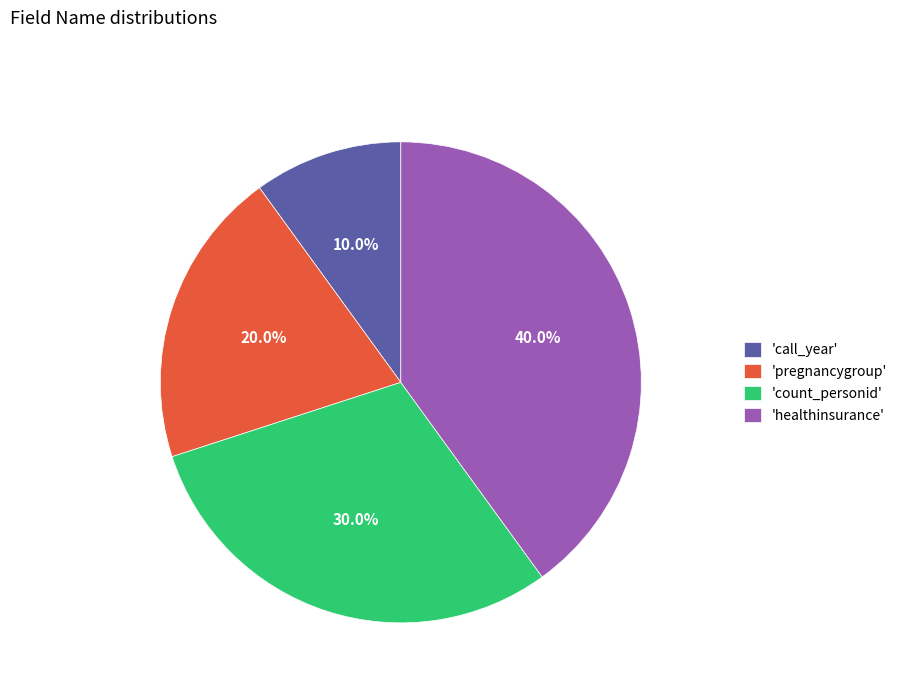

Which has a higher value, 'healthinsurance' or 'call_year'?

'healthinsurance'